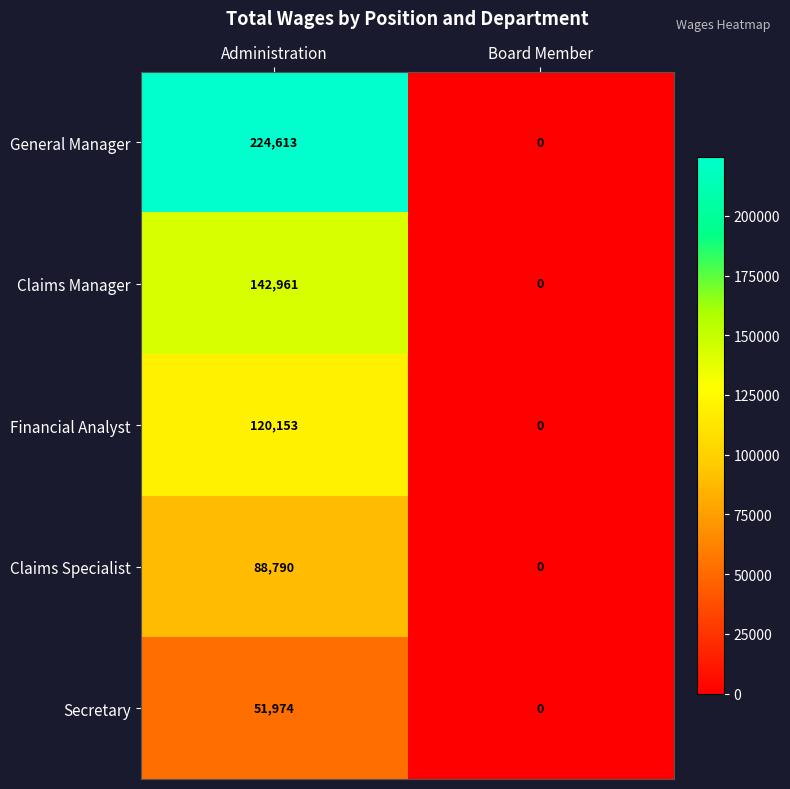

Where is Claims Manager nearest to the value 71480?

Board Member